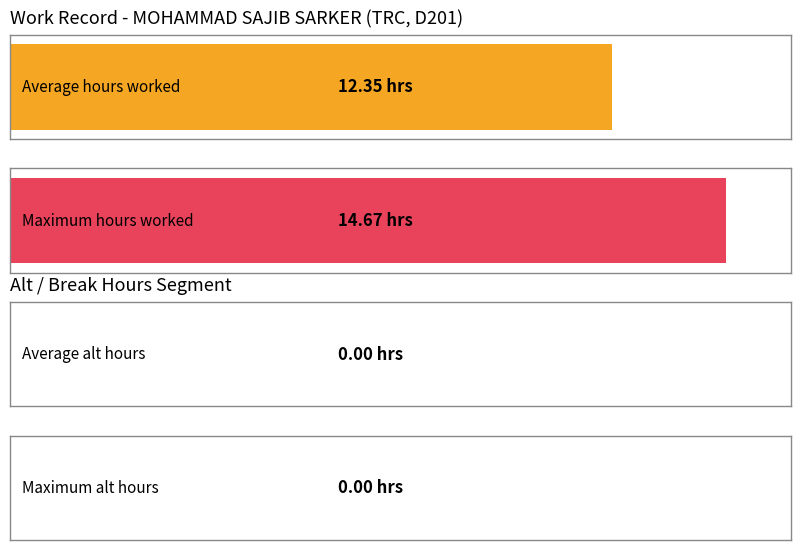

Does the chart contain any negative values?

No